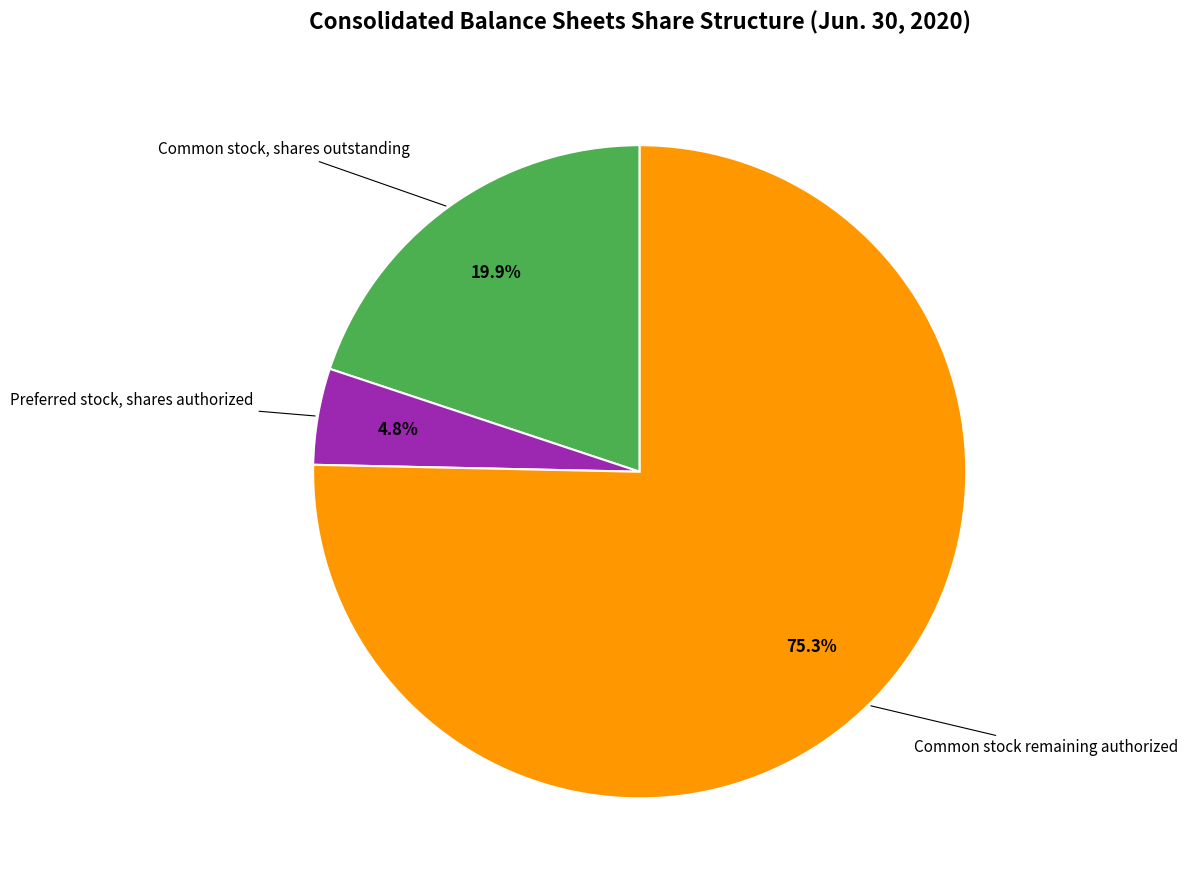

To the nearest percent, what is the average slice percentage?

33%